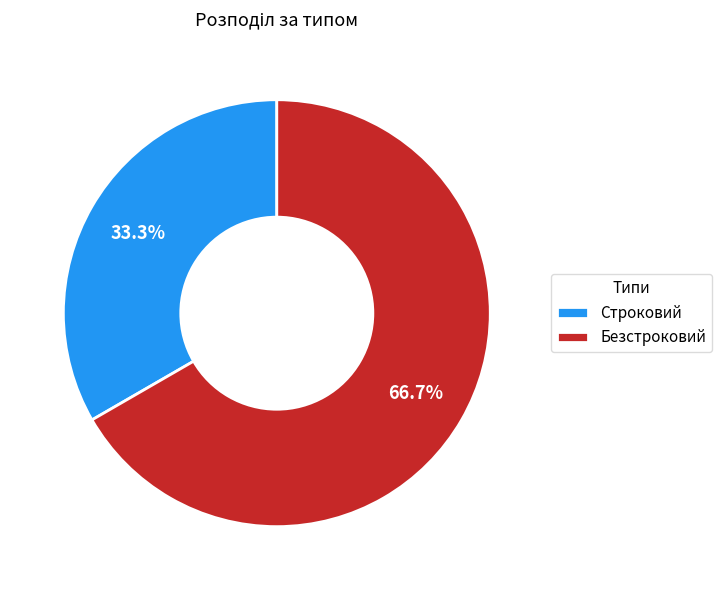

Which category has the smallest portion of the pie?

Строковий